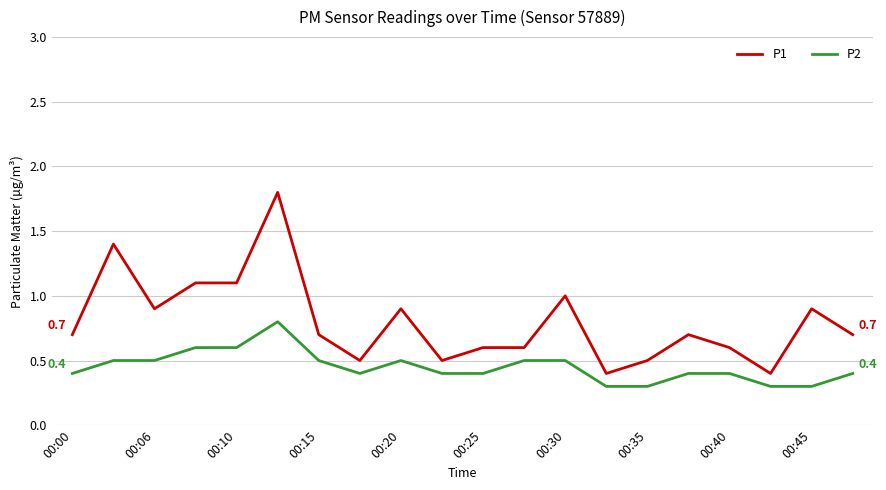

What is the average value of the P2 series?

0.5